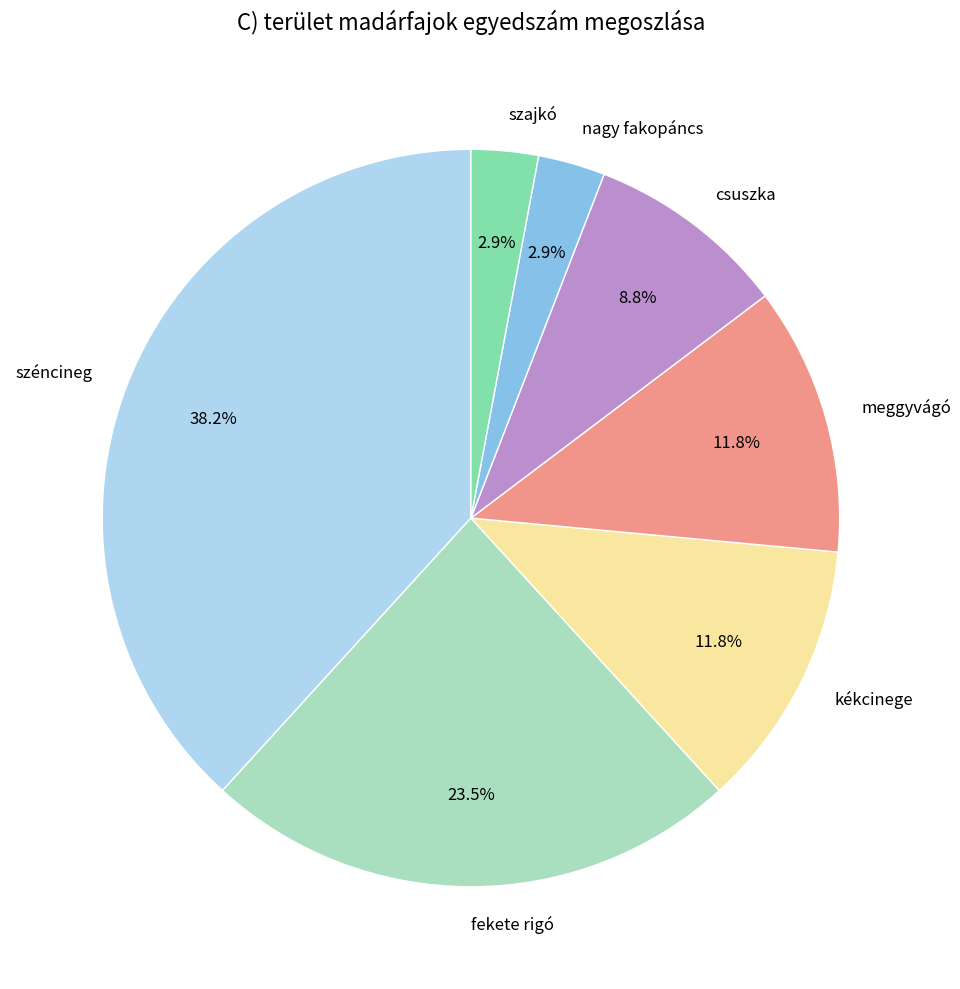

Which slice is the largest?

széncineg